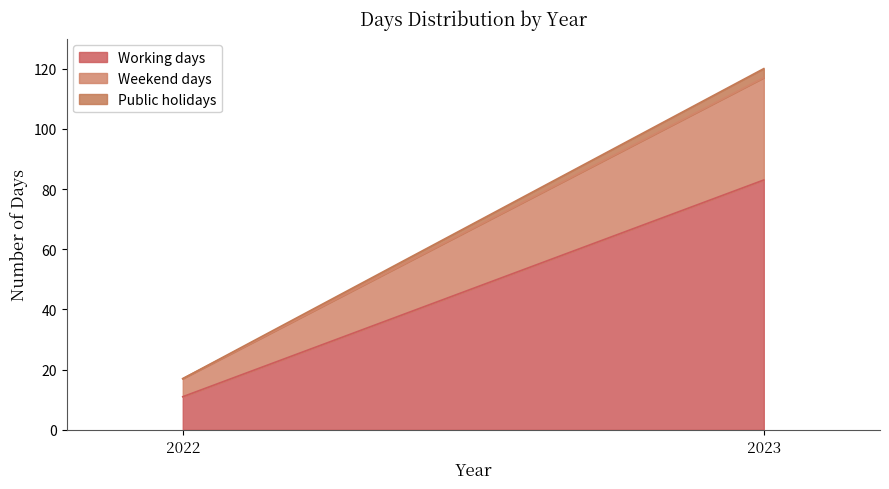

What is the difference between the maximum and minimum values in the Working days series?

72